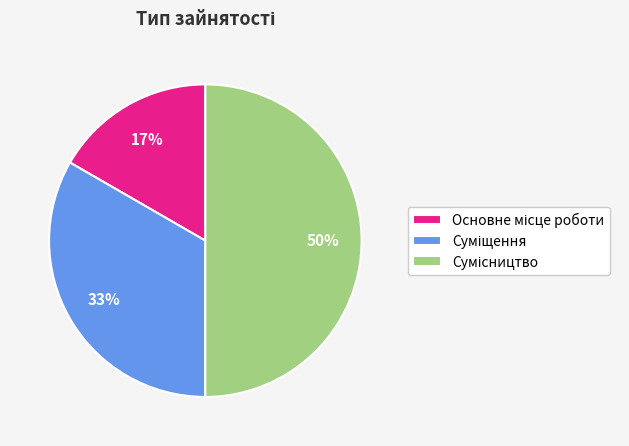

To the nearest percent, what is the average slice percentage?

33%